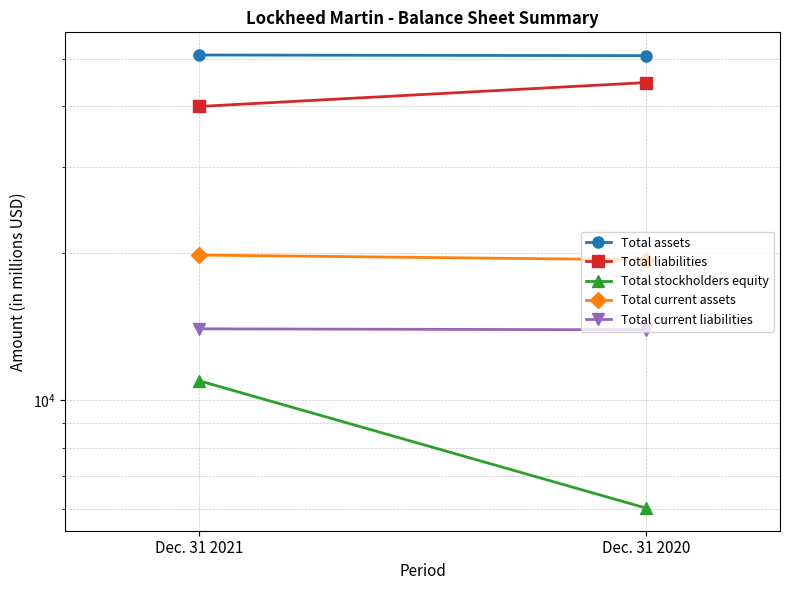

Which has a higher value, Dec. 31 2020 or Dec. 31 2021?

Dec. 31 2021